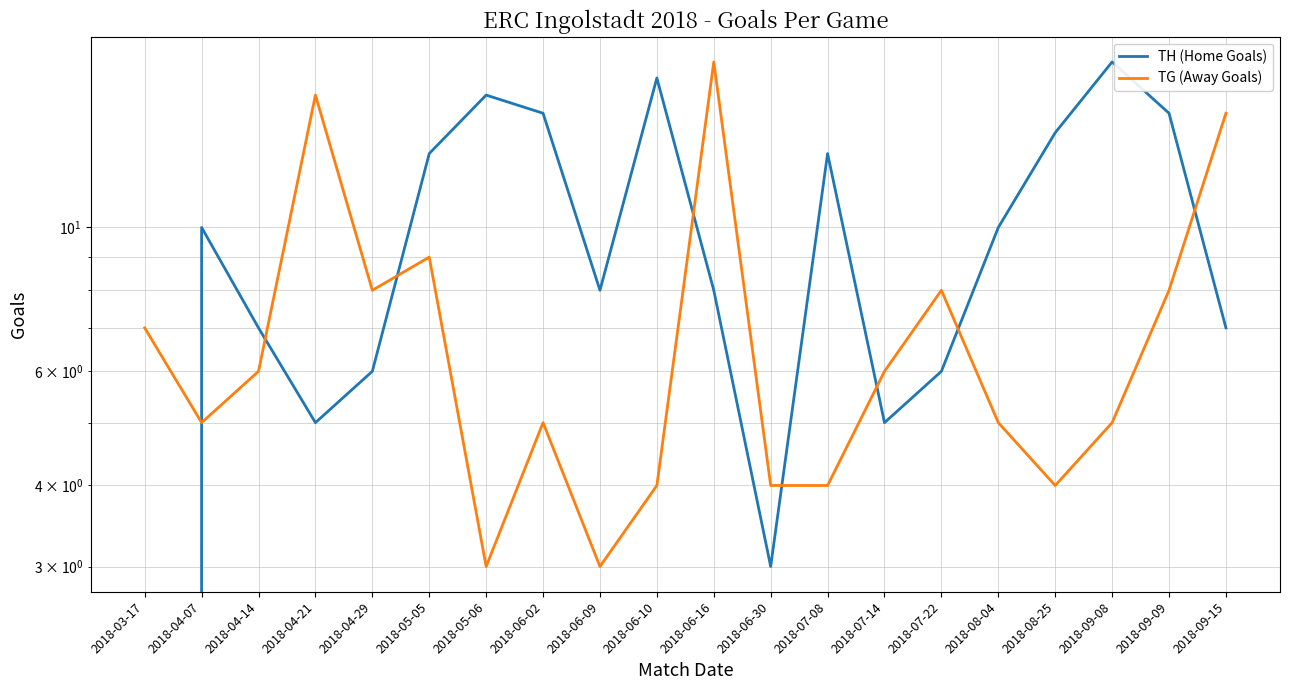

Which series has the largest total across all categories?

TH (Home Goals)